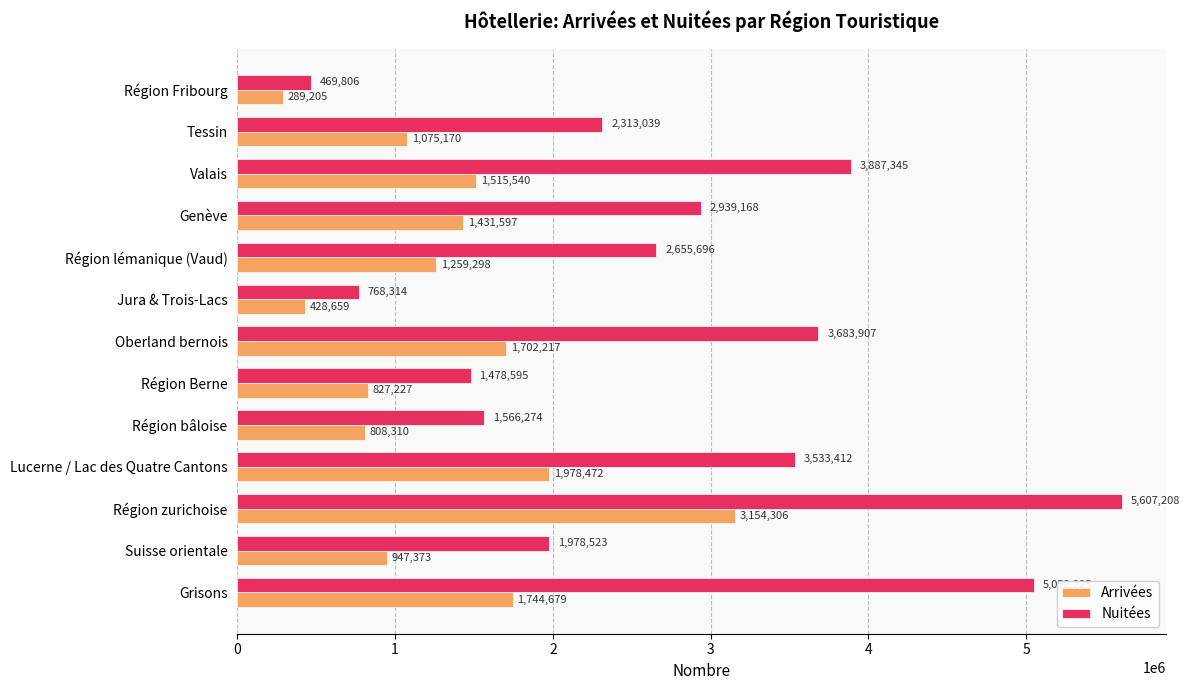

What is the highest value of the Arrivées series?

3154306